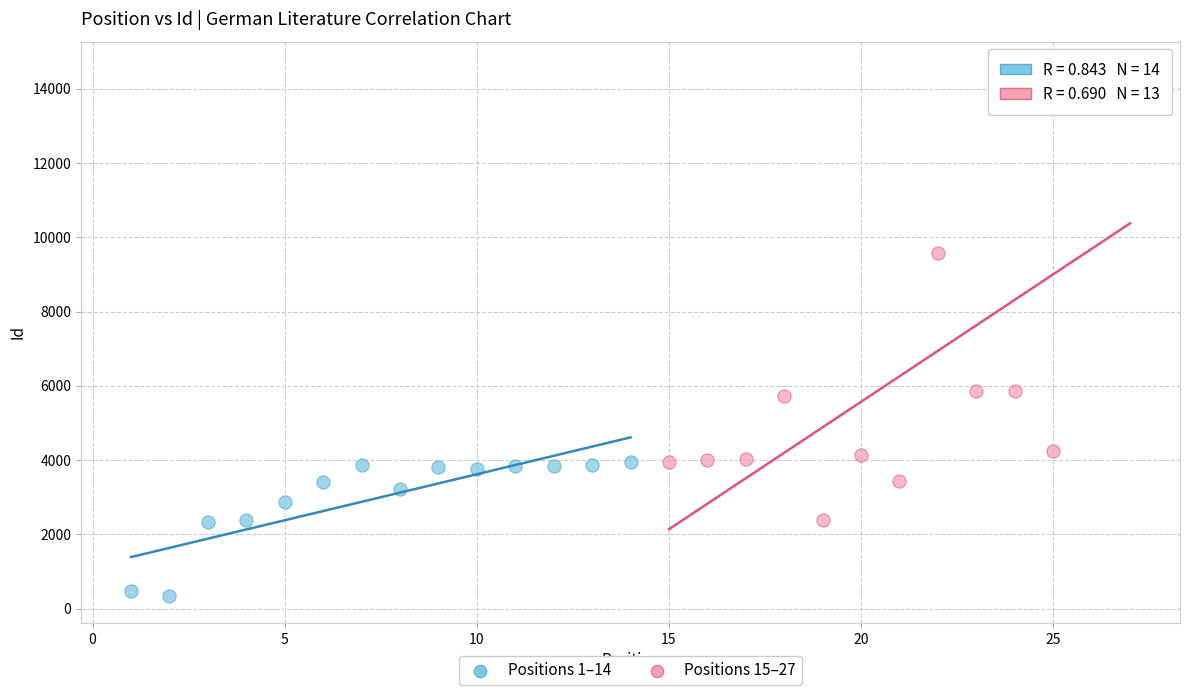

Which series reaches the minimum Y coordinate?

Positions 1–14